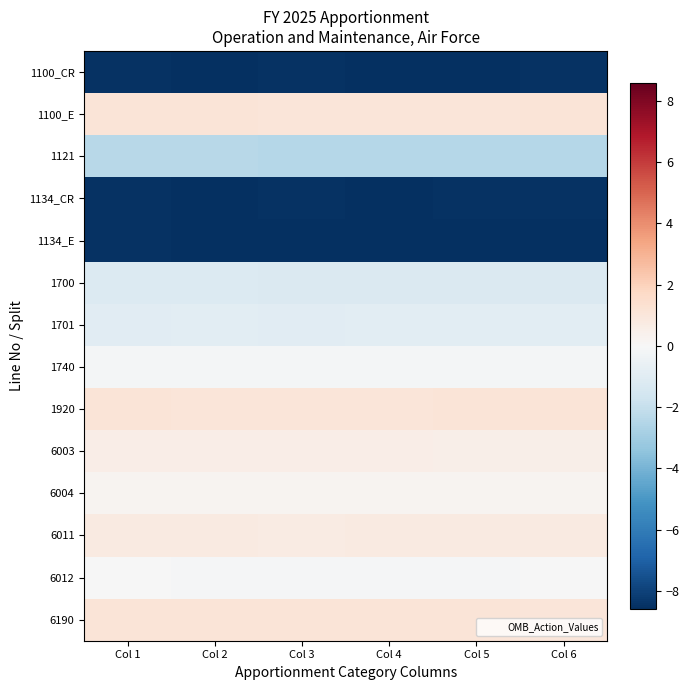

Between Col 2 and Col 1, which is larger?

Col 1